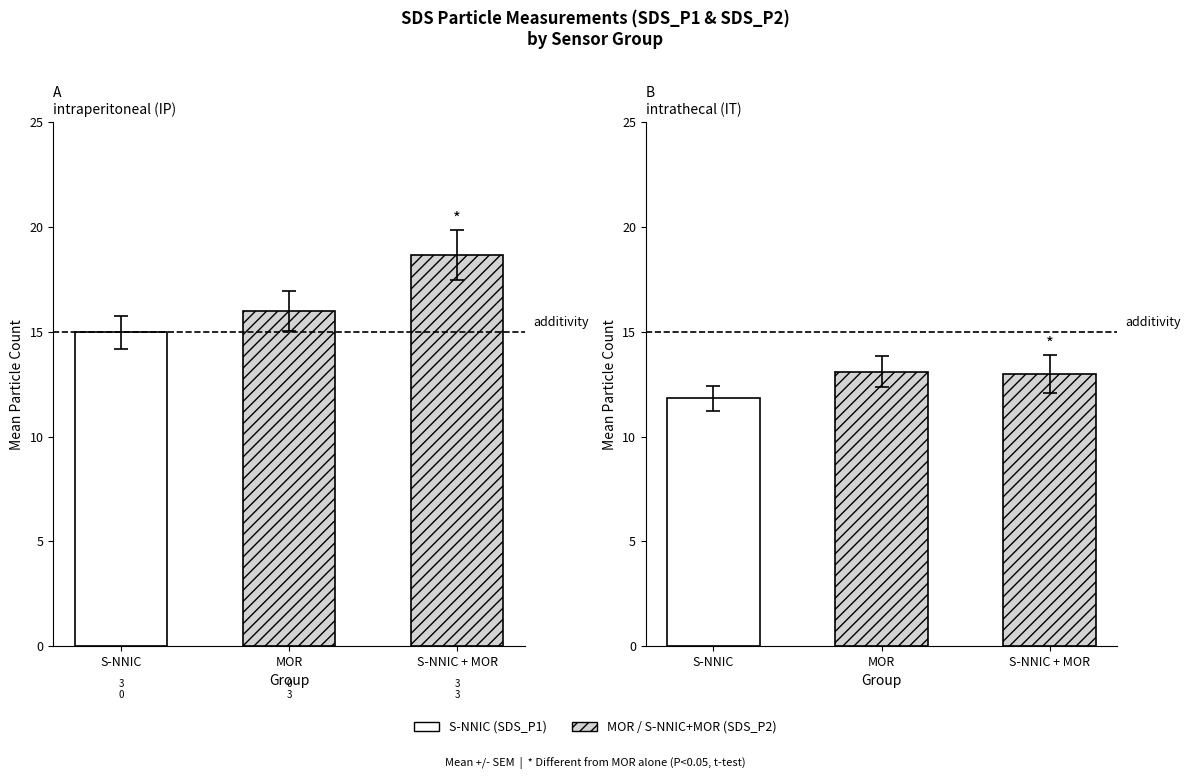

Which has a higher value, S-NNIC or S-NNIC + MOR?

S-NNIC + MOR